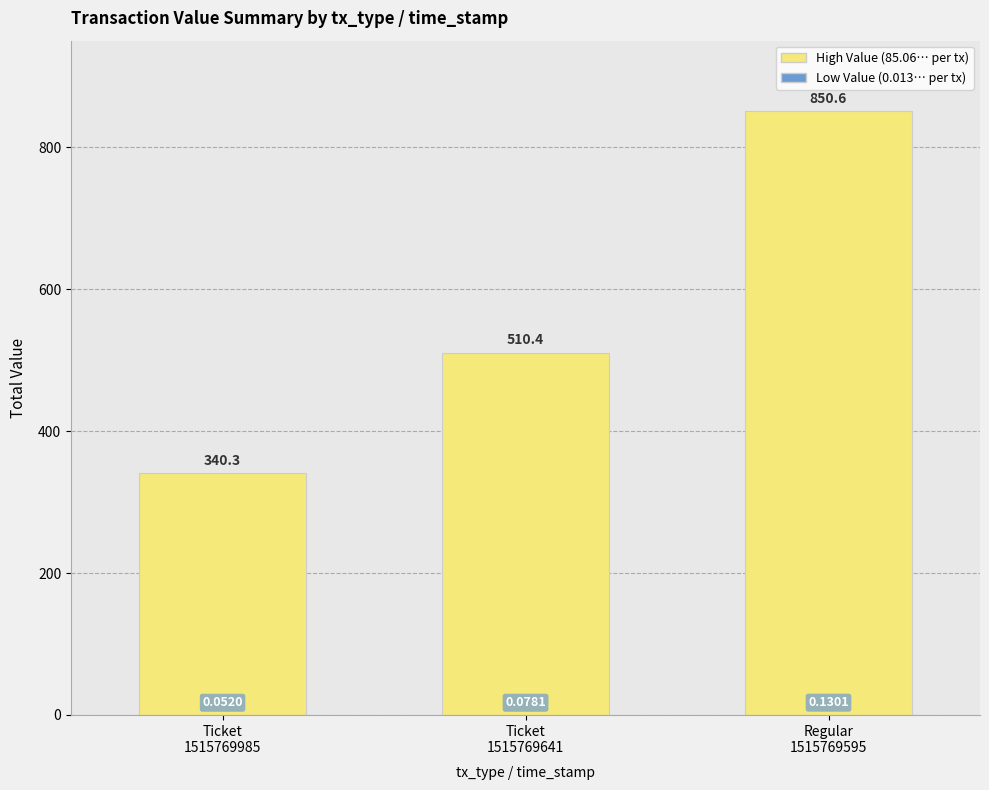

Which series changed the most between Ticket
1515769985 and Ticket
1515769641?

High Value (sum of 85.06... transactions)